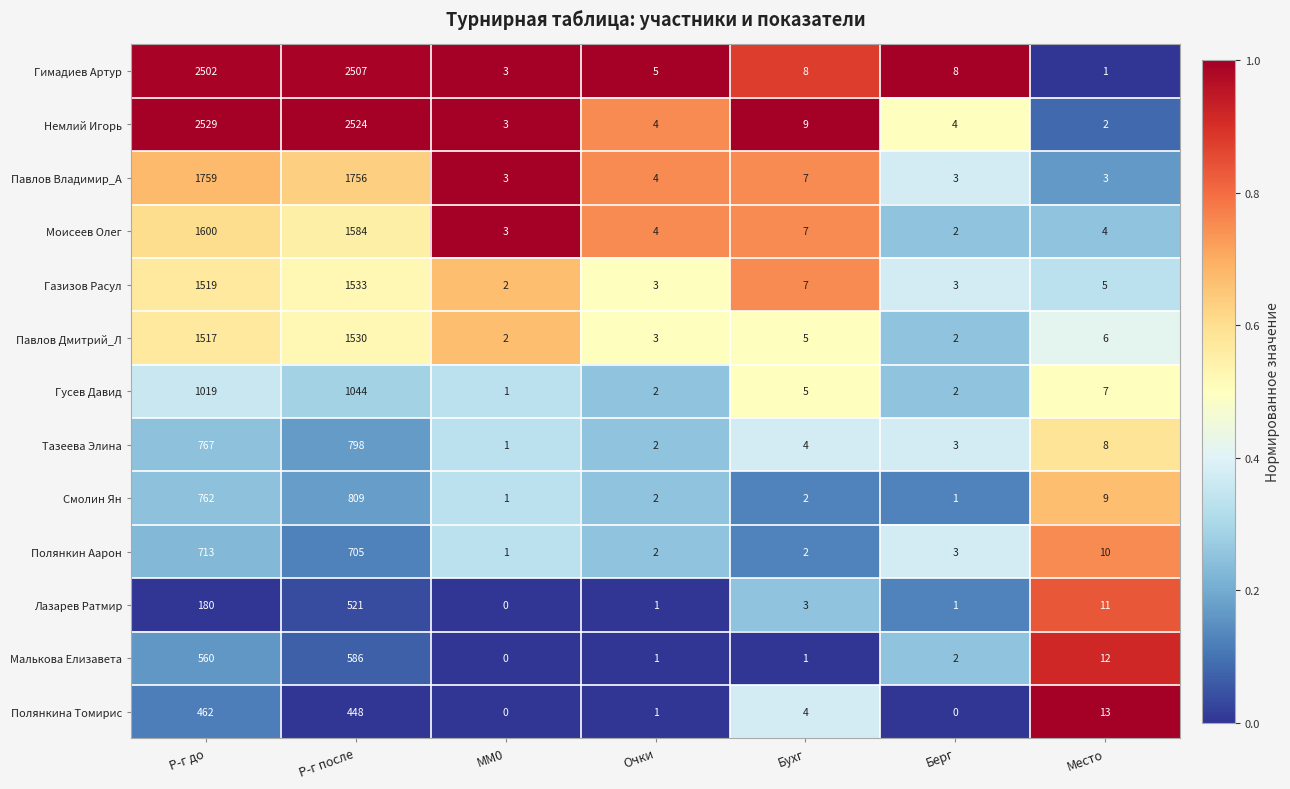

What is the spread (max minus min) of values at Берг?

8